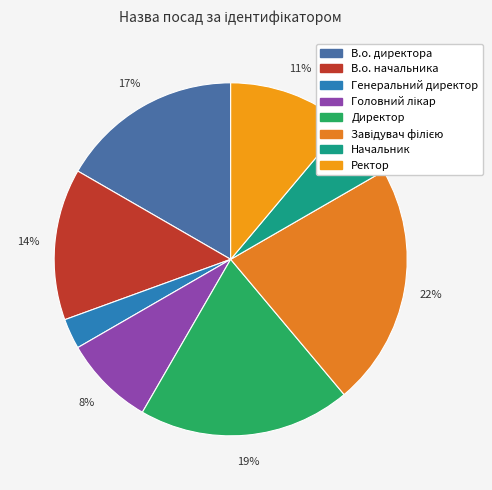

To the nearest percent, what percentage of the pie is Генеральний директор?

3%